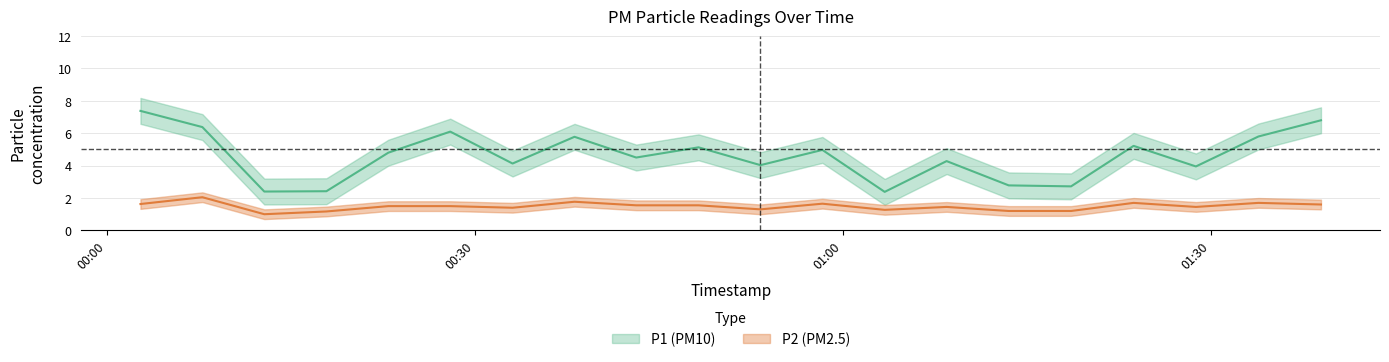

List the series in order of their peak value, lowest first.

P2, P1